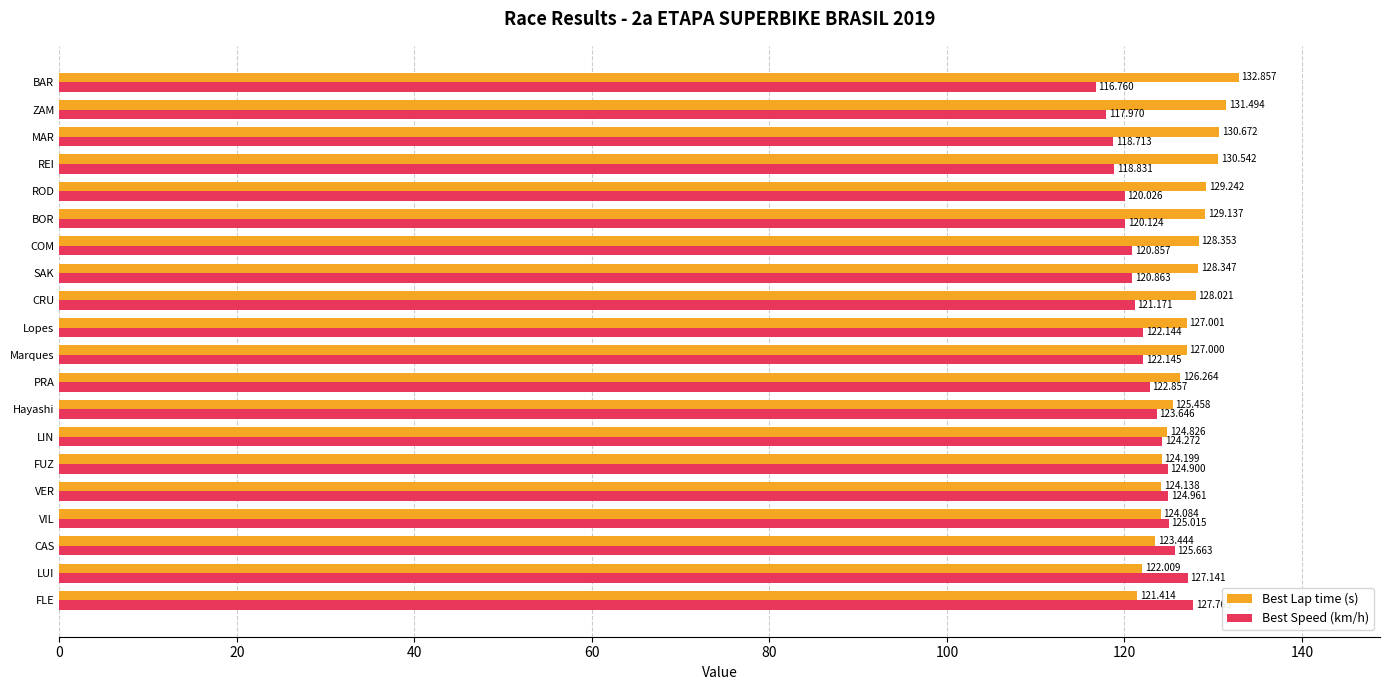

Where is Best Speed (km/h) nearest to the value 122?

Lopes